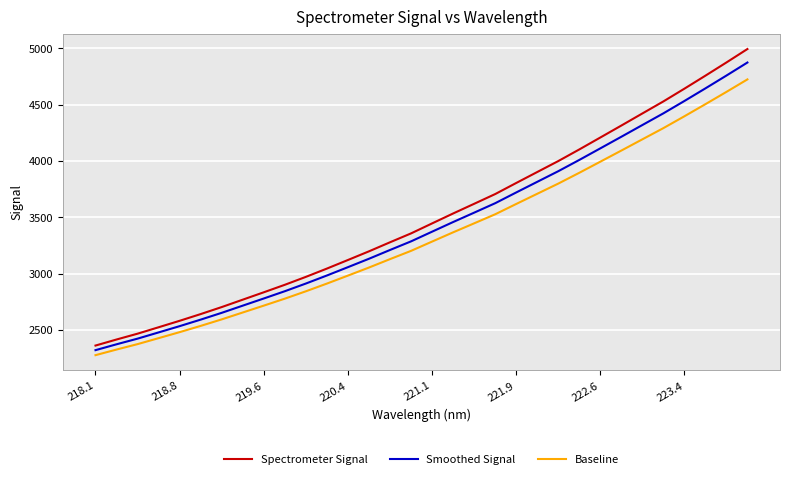

What is the difference between the maximum and minimum values in the Smoothed Signal series?

2553.5